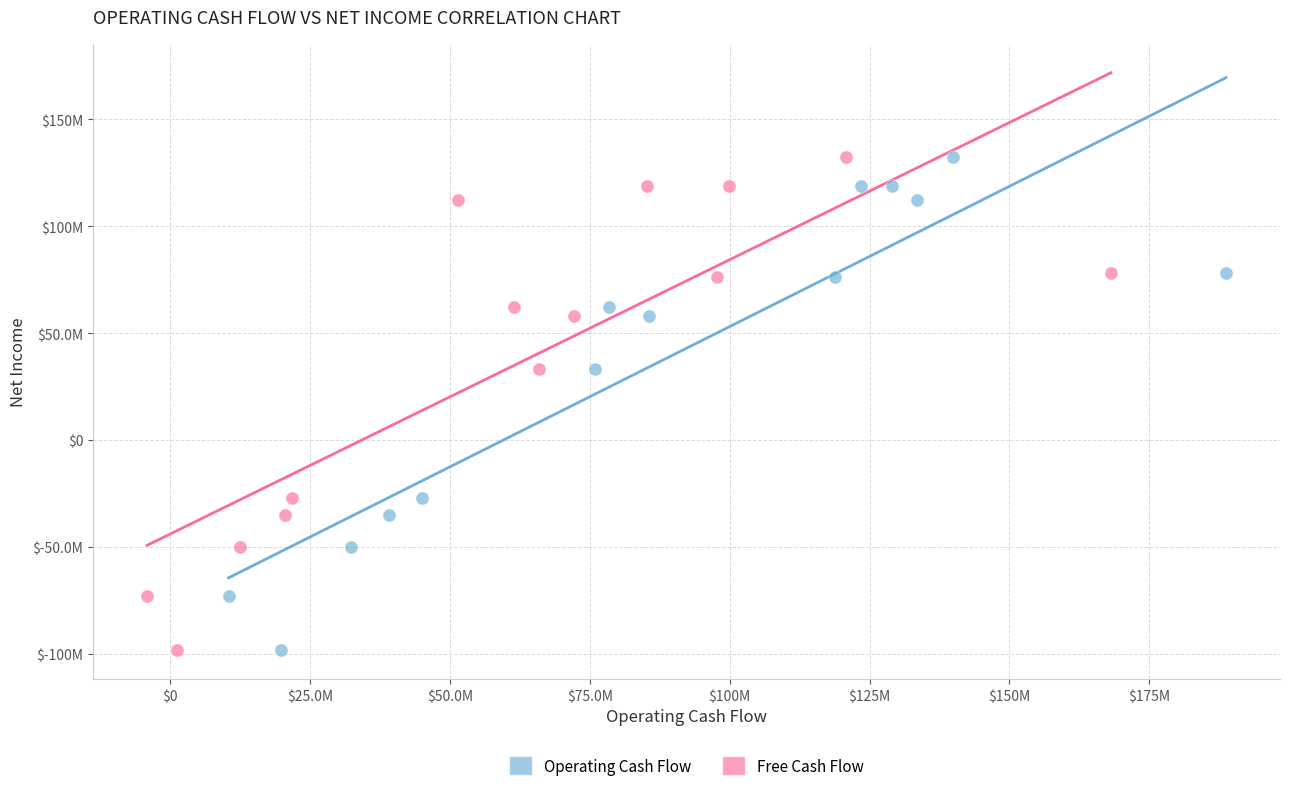

What are all the series names shown in the legend?

Operating Cash Flow, Free Cash Flow